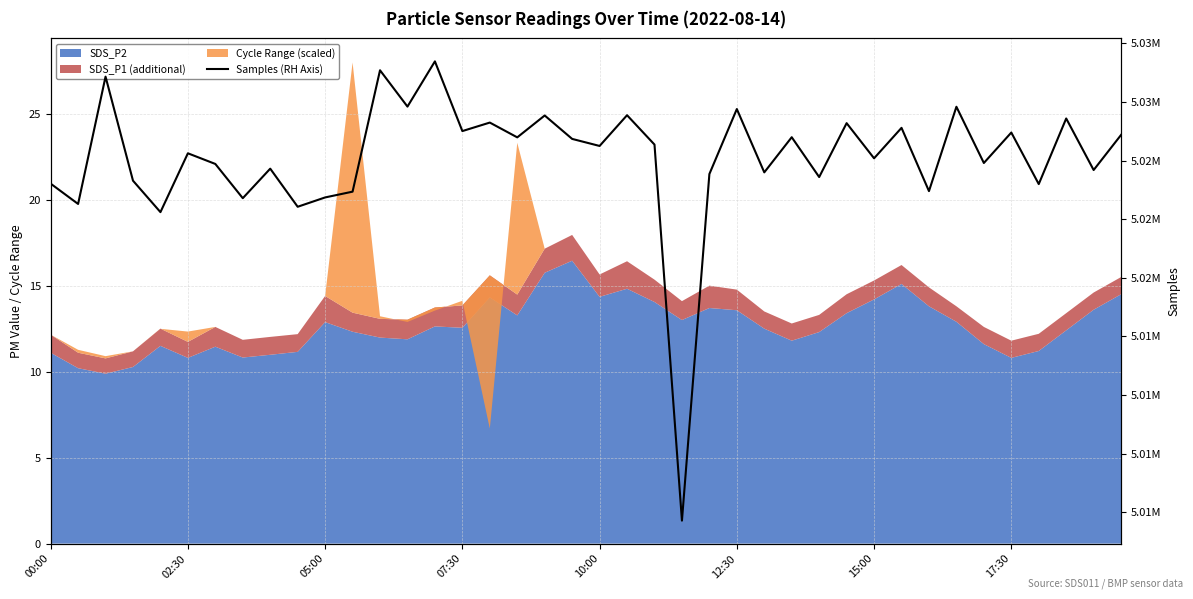

Approximately how many times larger is the value at 36 compared to 12?

1.0